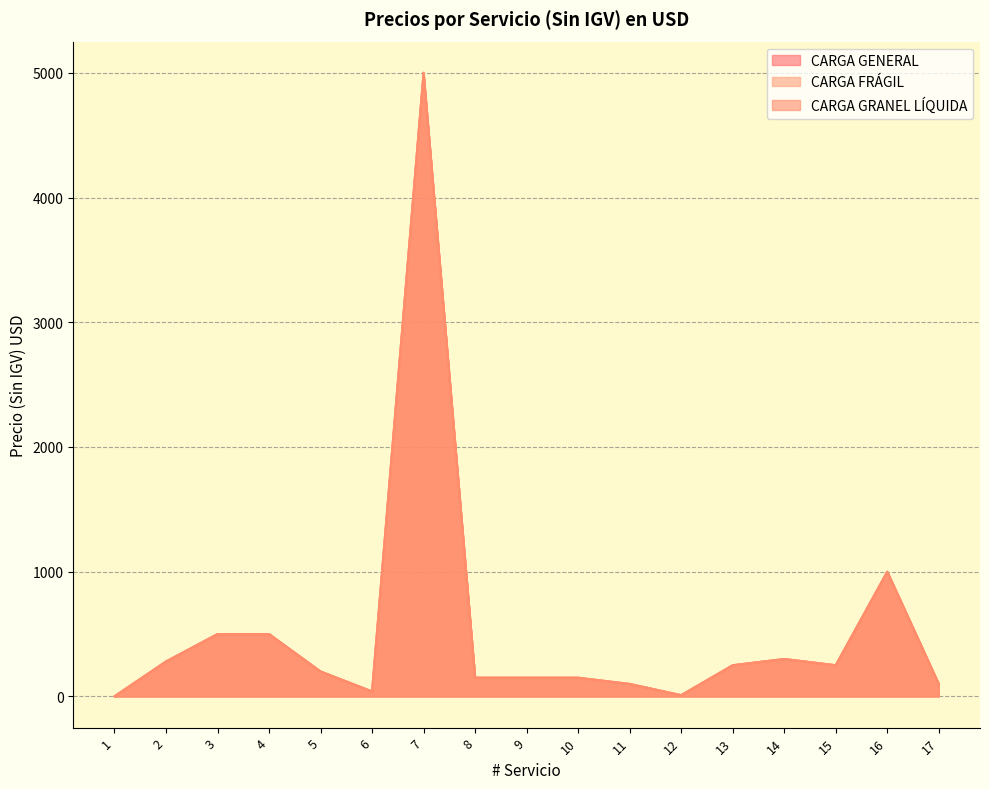

Between 7 and 17, which series saw the biggest shift?

CARGA GENERAL